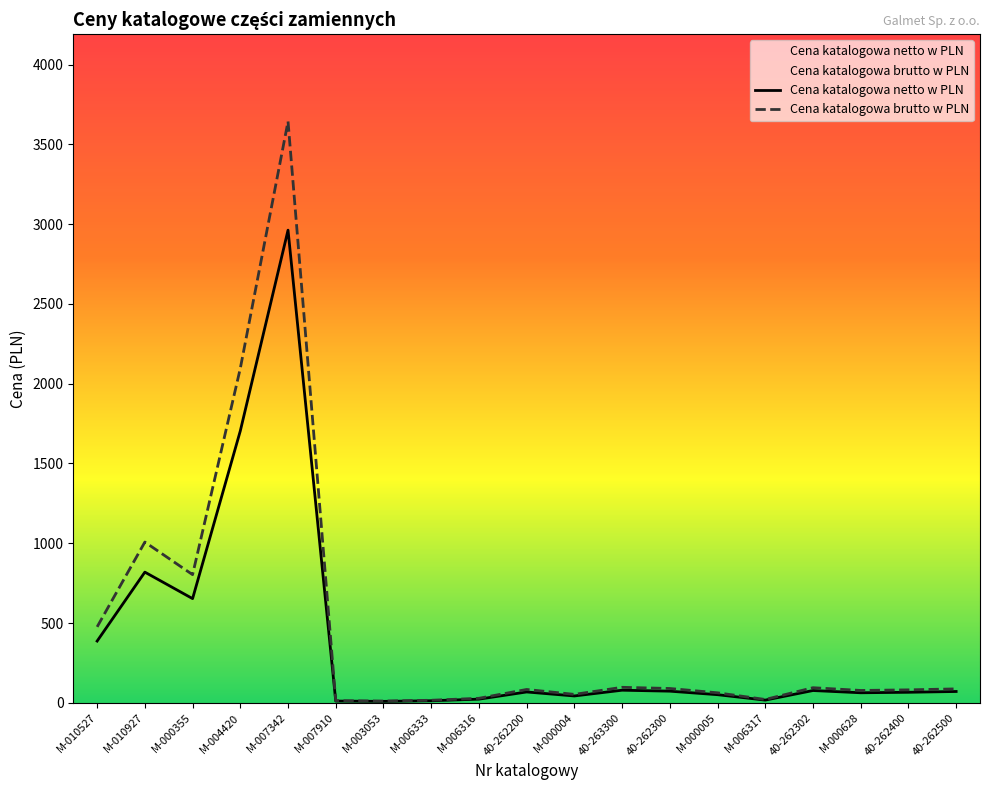

True or false: Cena katalogowa brutto w PLN and Cena katalogowa netto w PLN cross at least once.

False